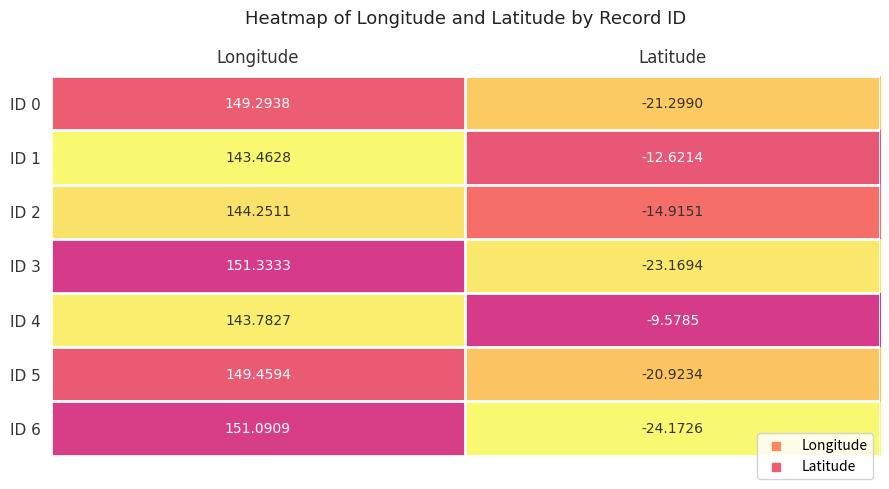

Which series has the widest spread of values?

ID 6